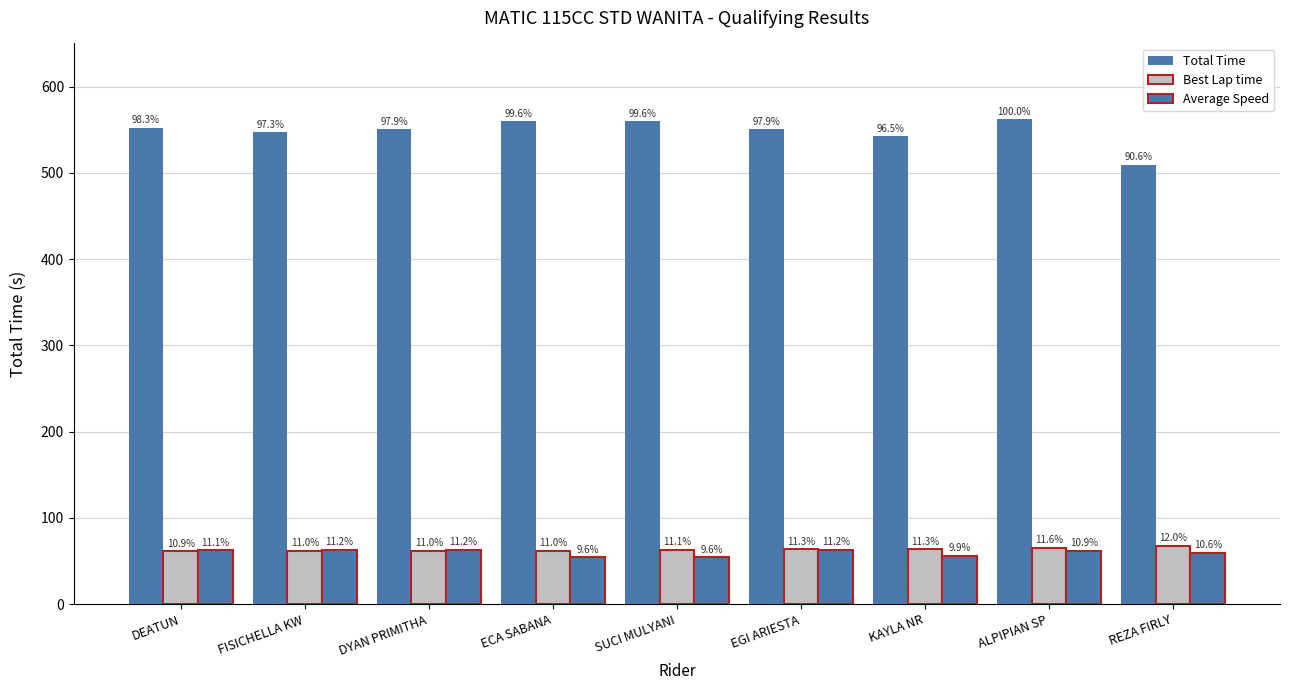

What is the sum of the Total Time values at ALPIPIAN SP and KAYLA NR?

1104.7